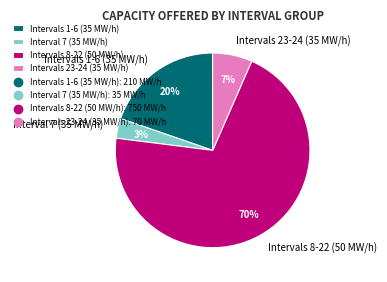

Is the sum of Intervals 23-24 (35 MW/h) and Interval 7 (35 MW/h) greater than half?

No